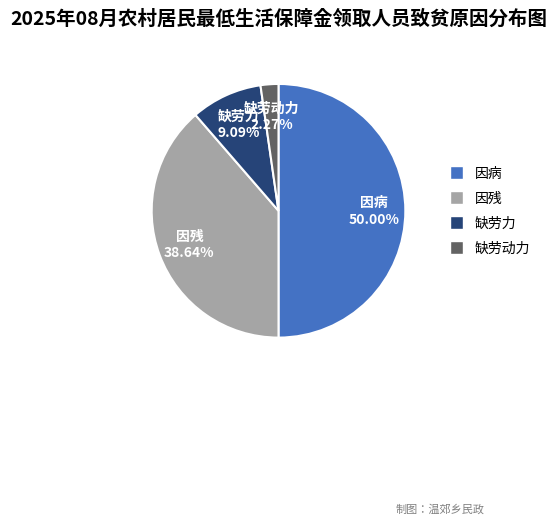

True or false: 因残 accounts for 39% of the total.

True